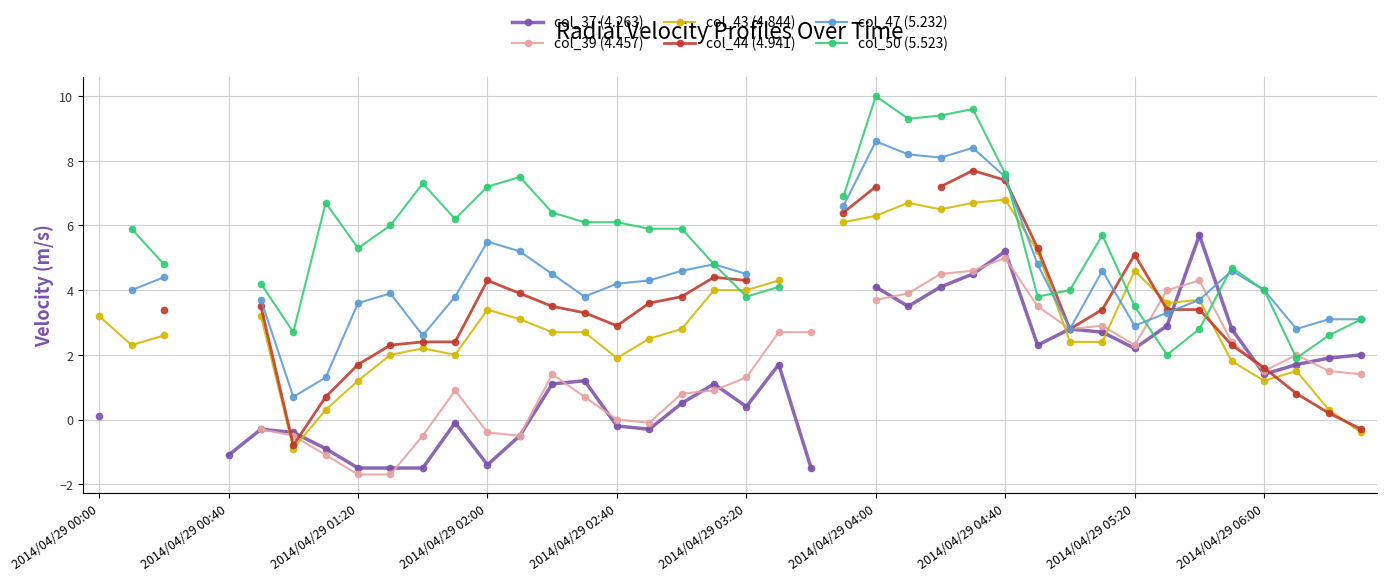

True or false: col_44 (4.941) has more than 2 interior local peaks.

True